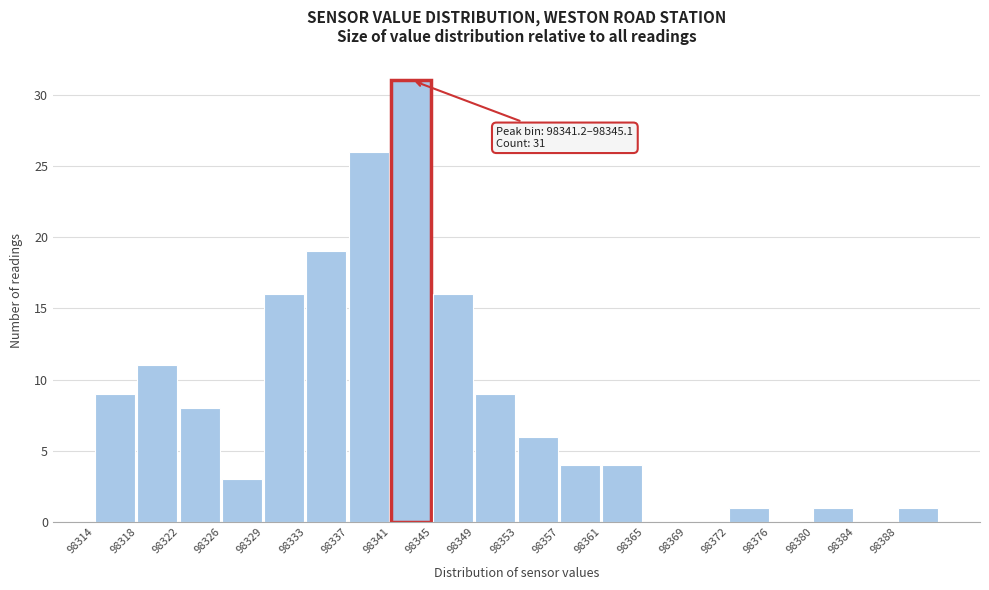

Which range on the x-axis has the tallest bar?

98341.0 to 98345.0